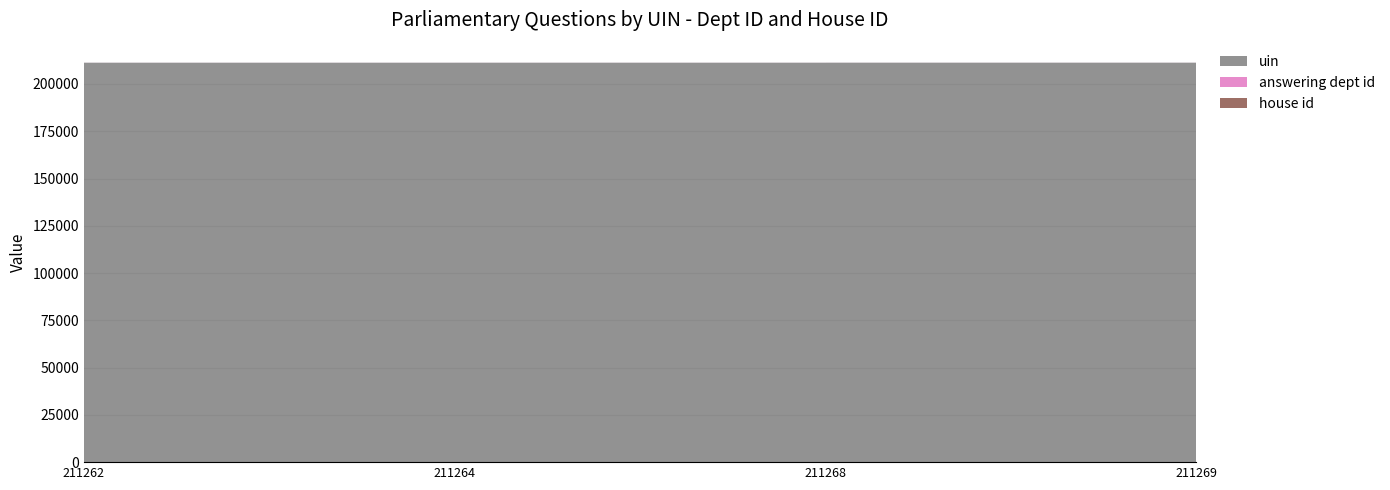

Reading right to left, what are all the values shown in this chart?

uin: 211269	211268	211264	211262
answering dept id: 20	20	20	20
house id: 1	1	1	1